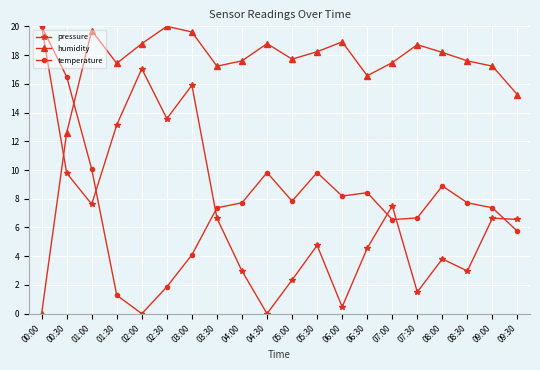

What is the label of the 11th point from the left?

05:00